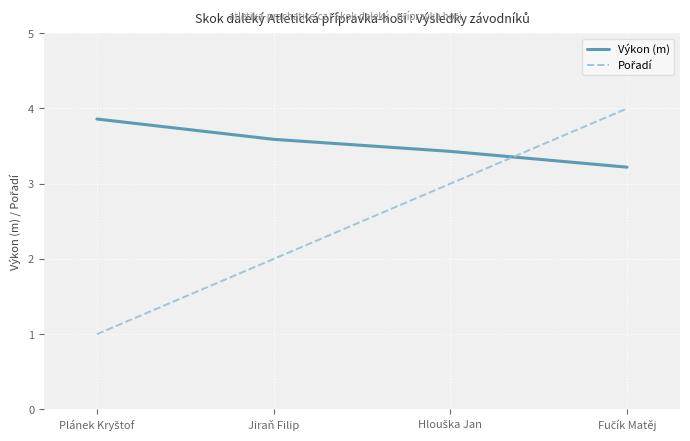

What is the maximum value shown in the chart?

4.0